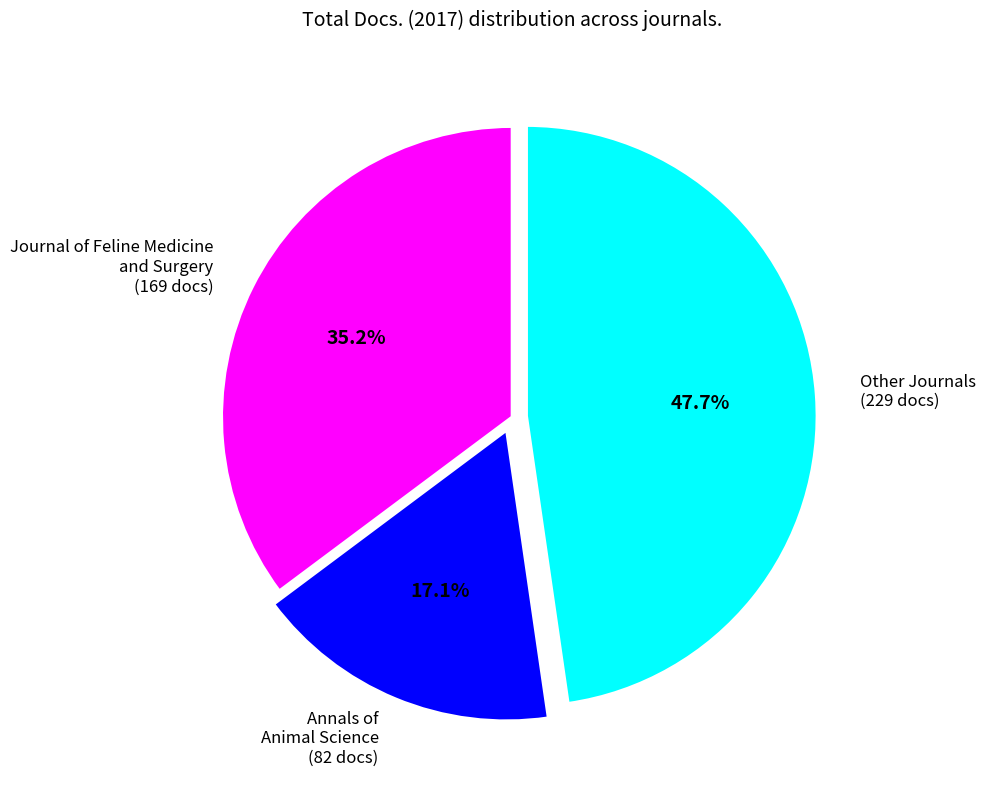

How many segments does this pie chart have?

3